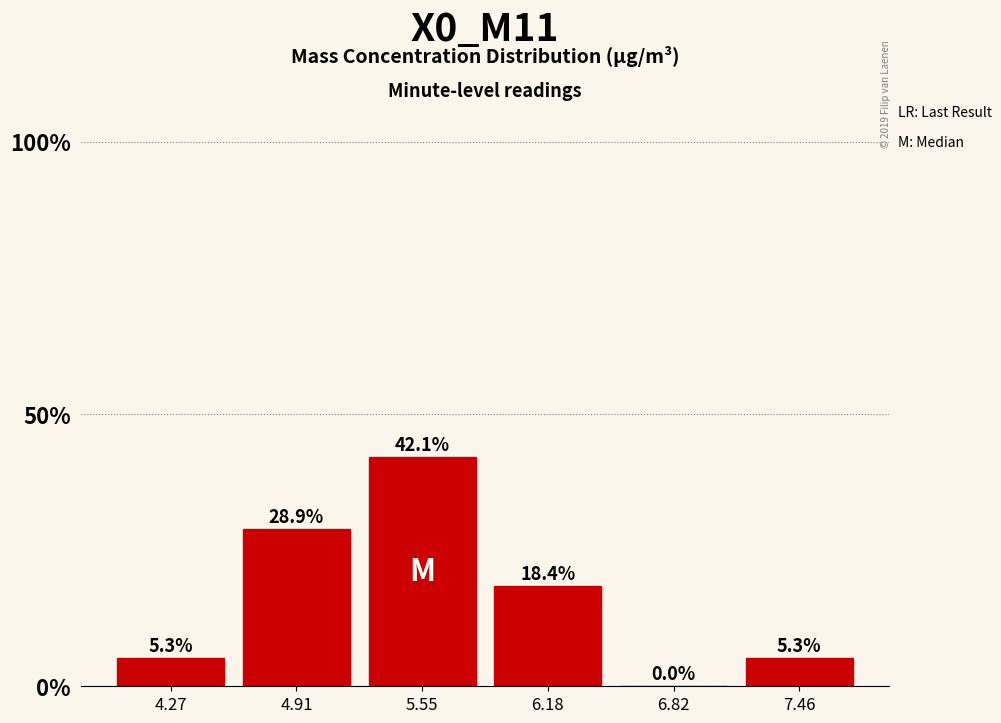

How tall is the bar that spans 5.2 to 5.9 on the x-axis? The bar edges are not printed on the chart, so give them approximately, as read against the axis.

42.1